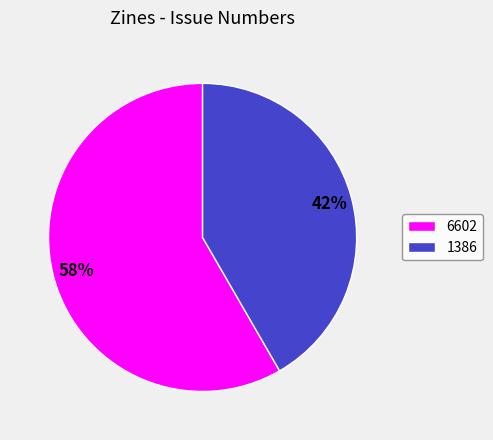

Rank the categories by value from lowest to highest.

1386, 6602